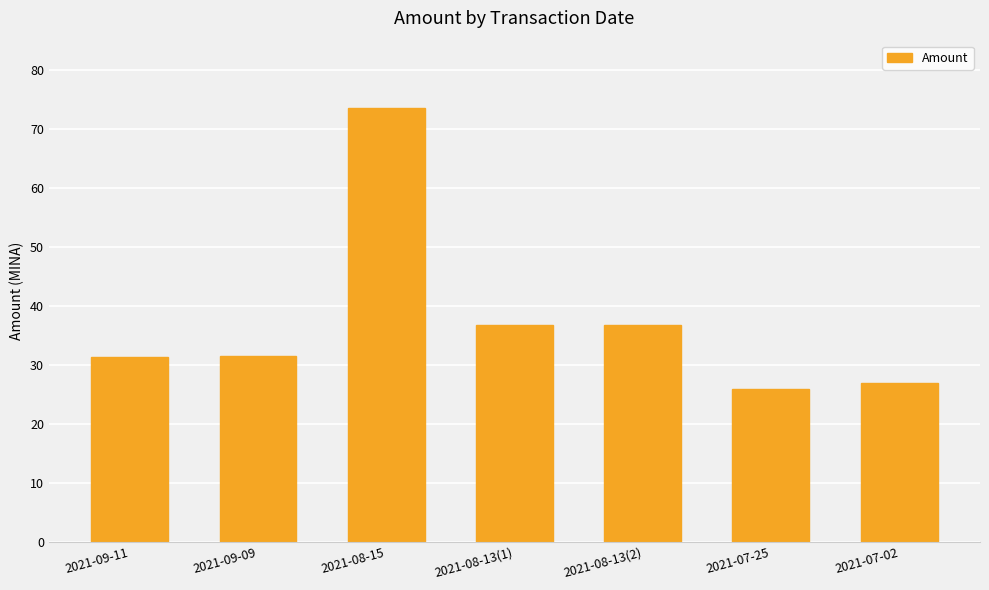

What is the label of the 3rd bar from the left?

2021-08-15